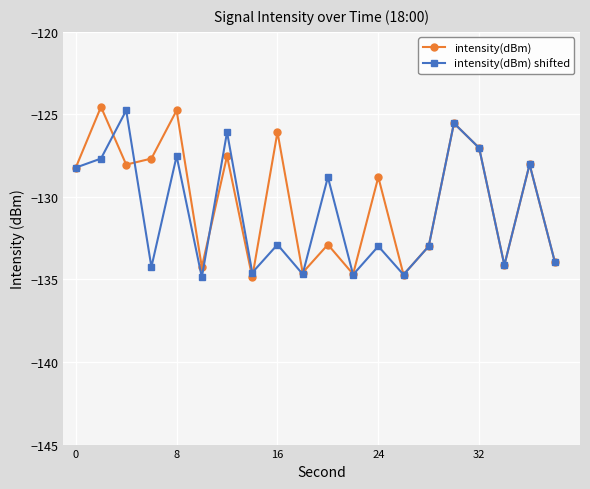

What is the maximum value for intensity(dBm)?

-124.5